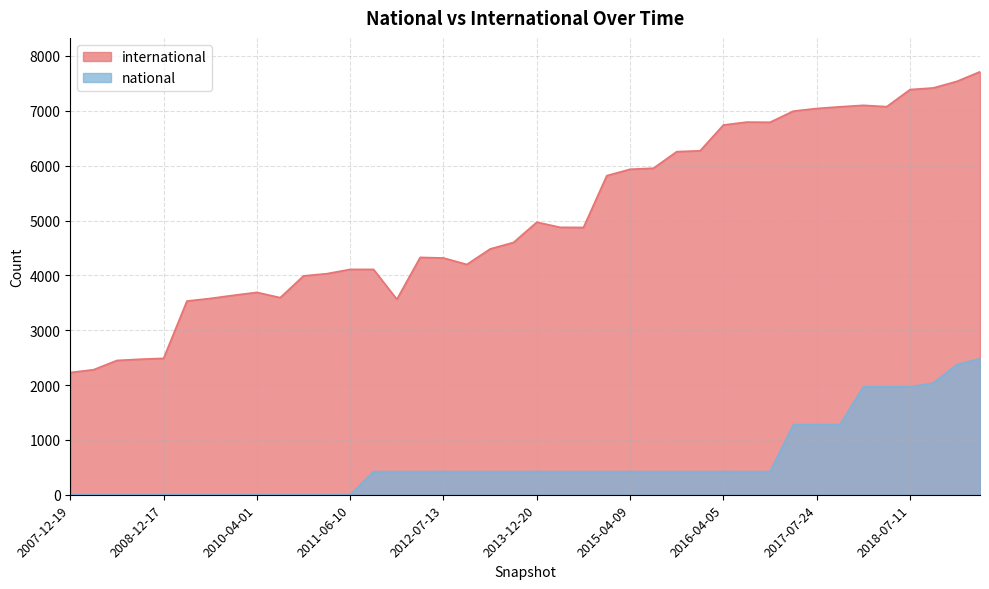

Which series has the largest range (max minus min)?

international